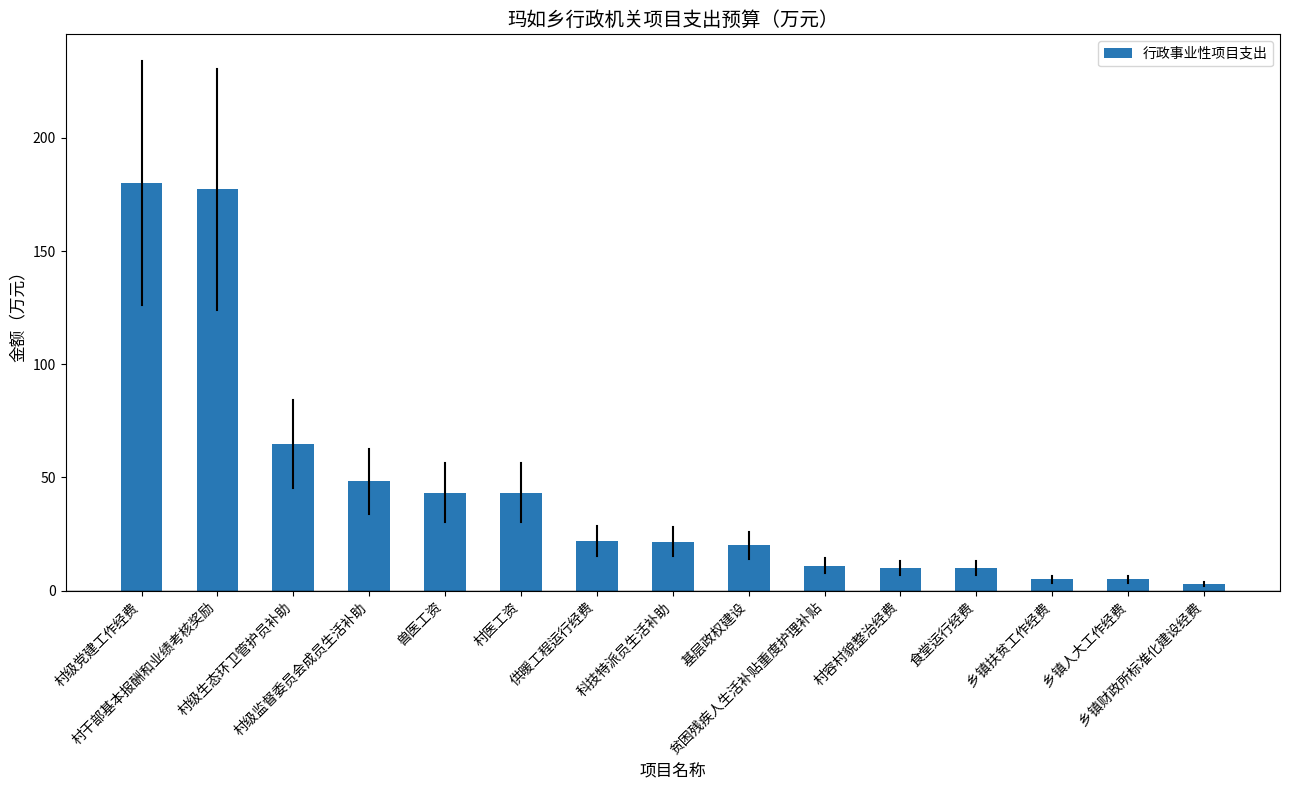

What is the greatest value displayed?

180.0